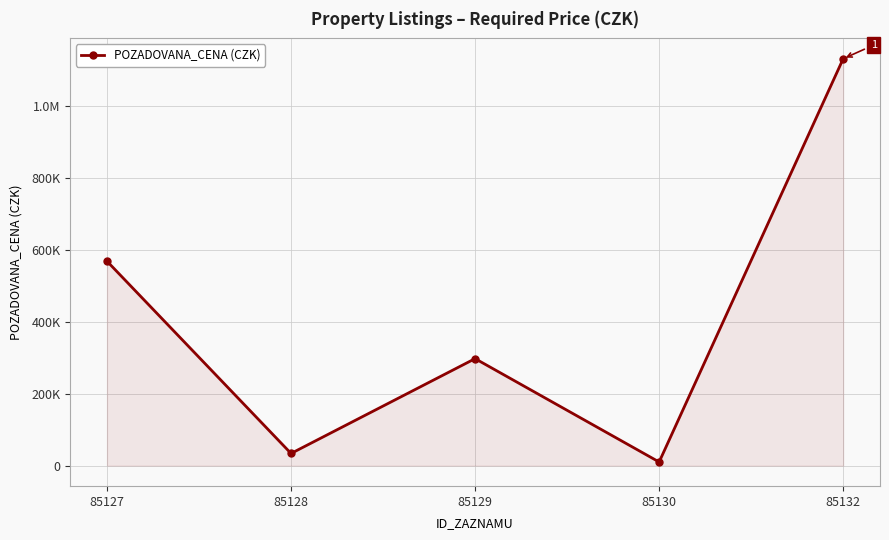

Approximately how many times larger is the value at 85128 compared to 85130?

3.4